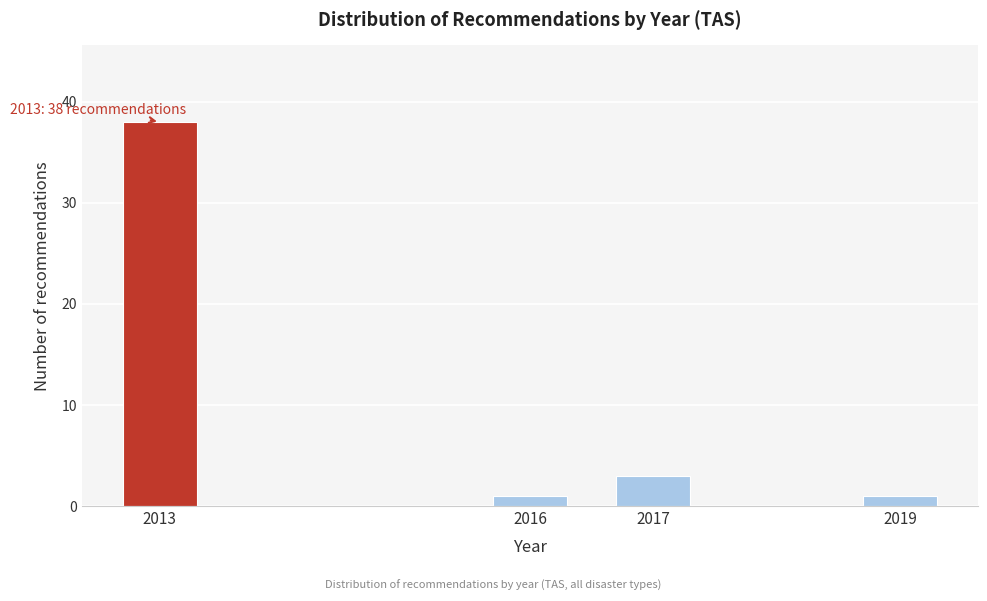

Reading right to left, transcribe all the data shown in this chart.

2019=1	2017=3	2016=1	2013=38